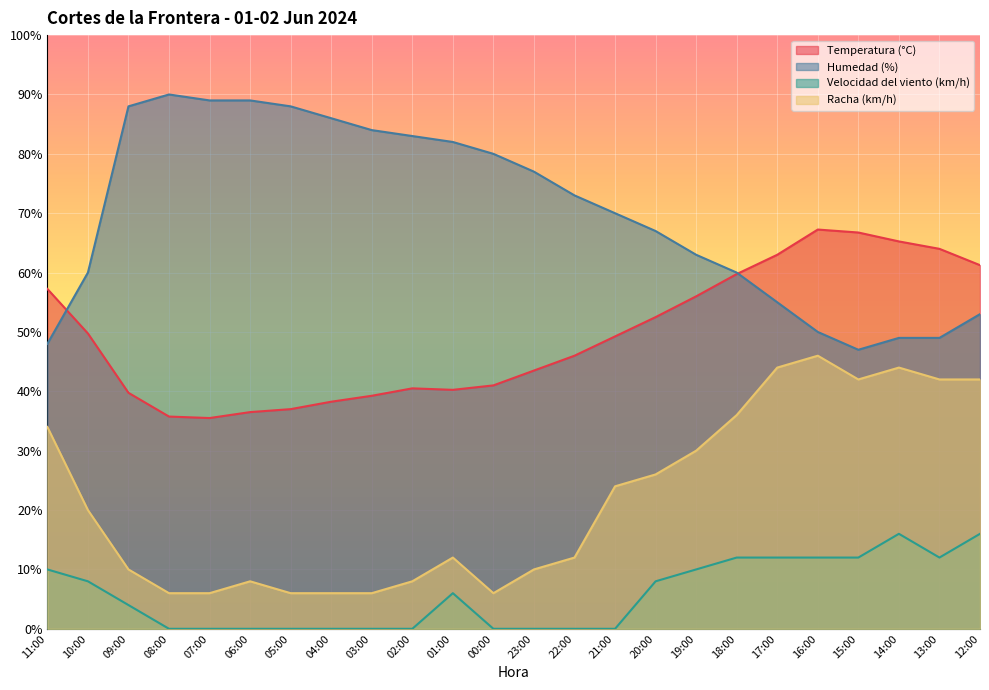

Is it true that Temperatura (°C) equals 70.3 at 03:00?

False